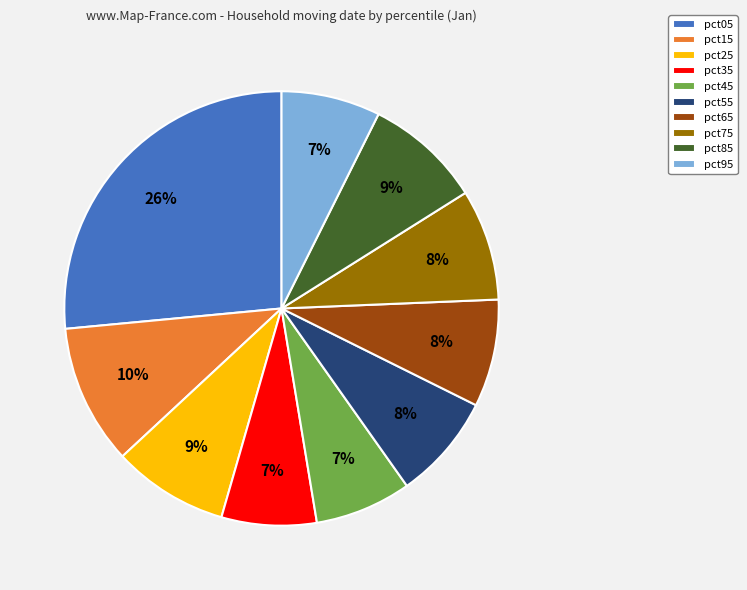

The pct05 slice represents 19% of the pie. True or false?

False